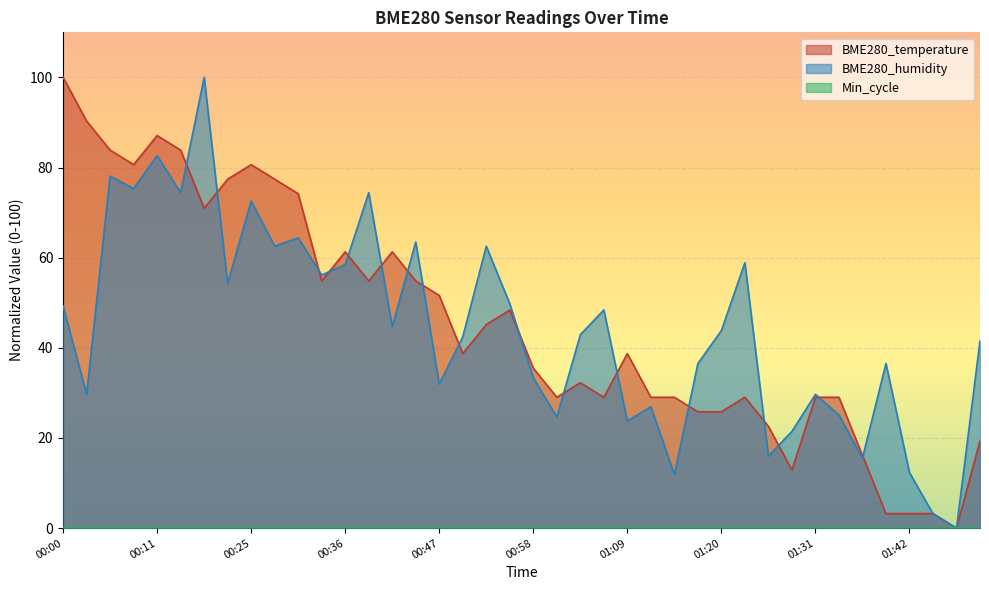

What is the label of the 24th point from the right?

00:47